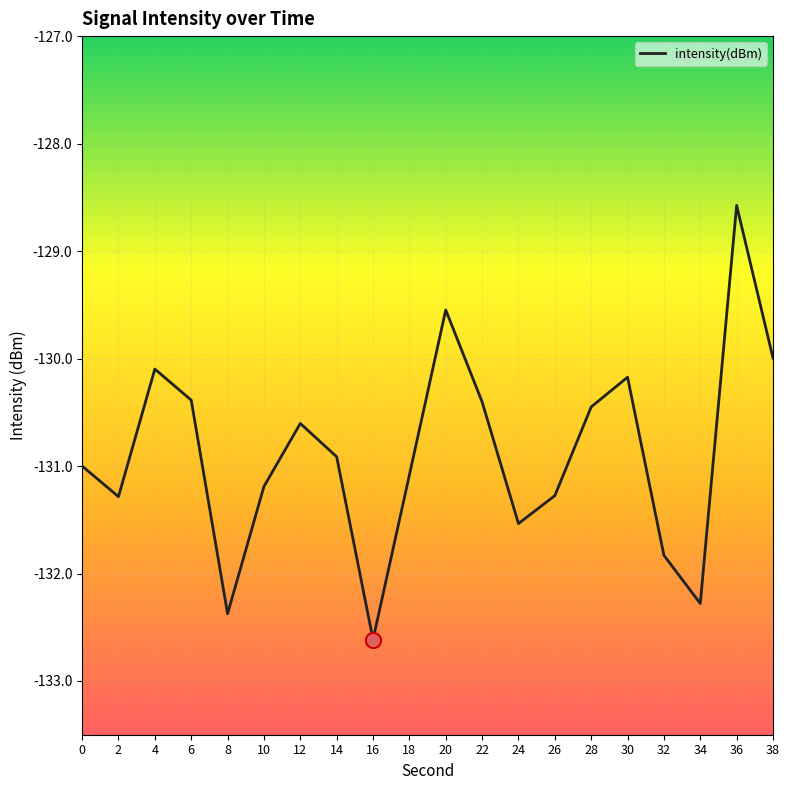

Between 6 and 0, which is larger?

6